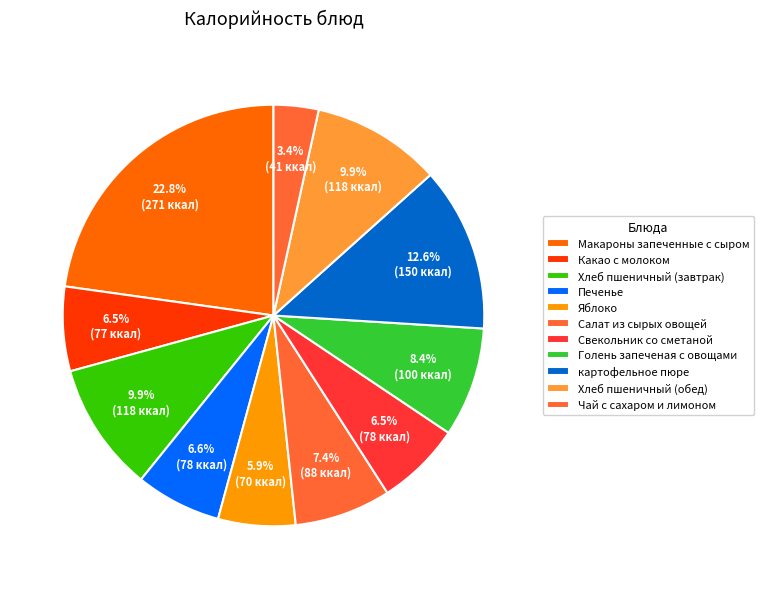

How many segments does this pie chart have?

11